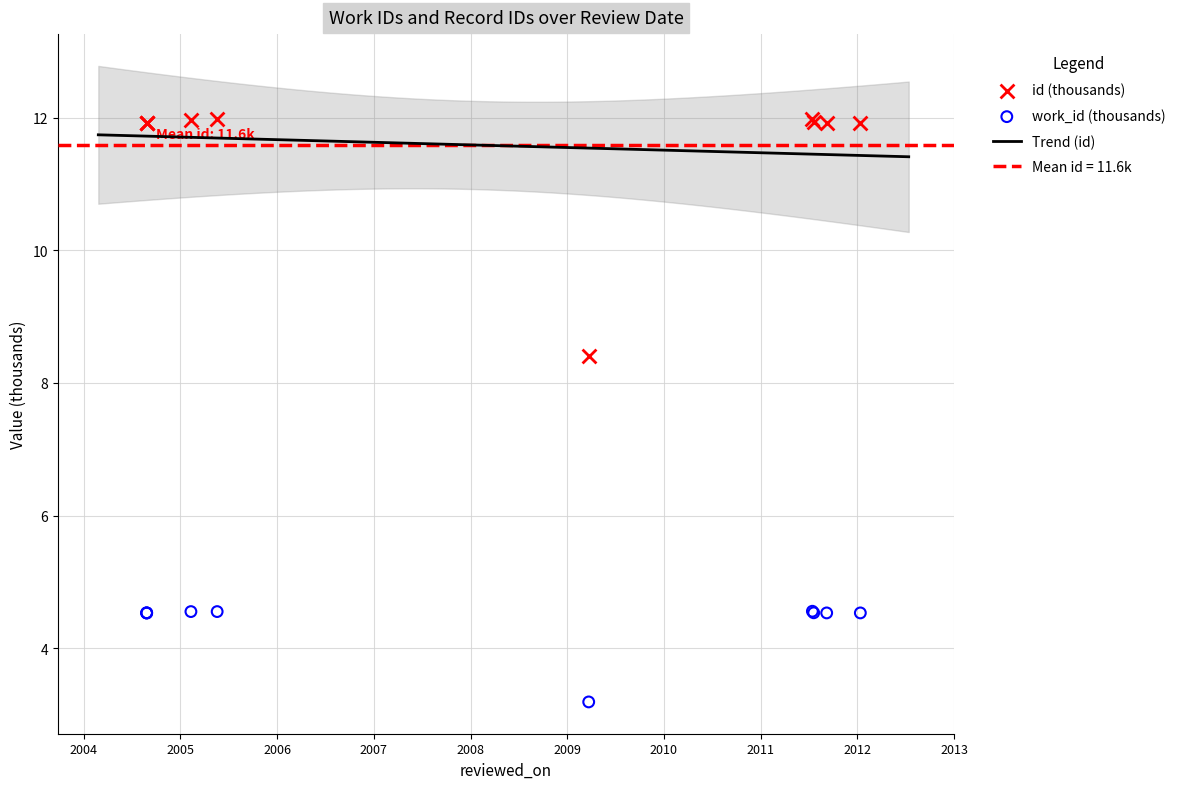

At which category is the sum across all series the highest?

2011-07-15